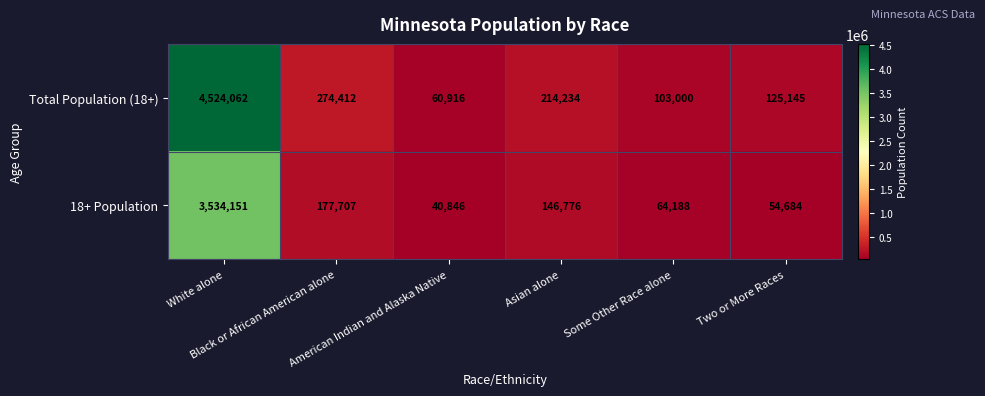

Which series changed the most between White alone and American Indian and Alaska Native?

Total Population (18+)